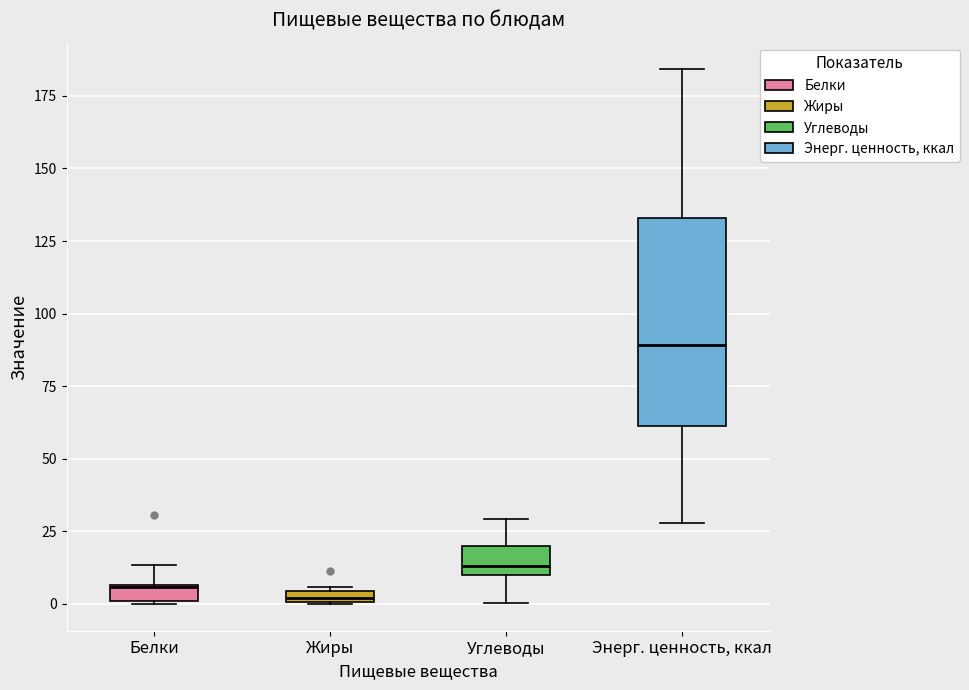

Which box's median line is the highest?

Энерг. ценность, ккал